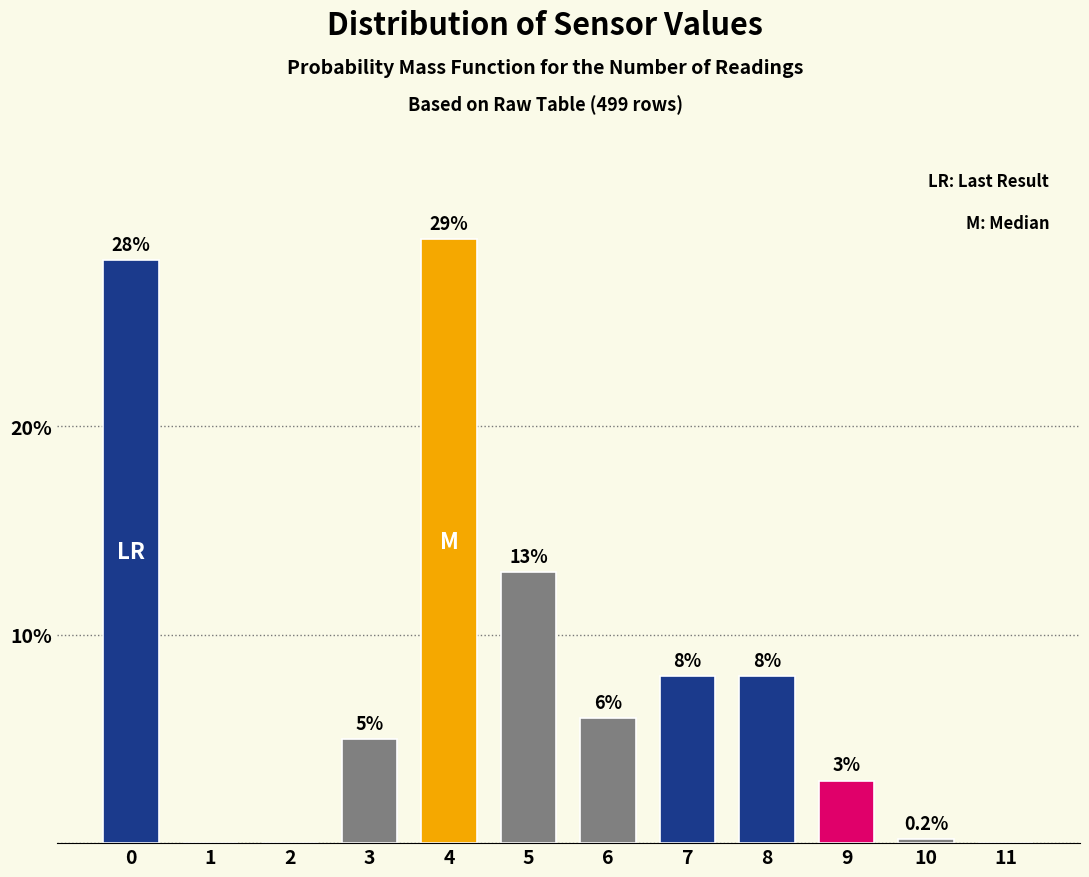

Reading left to right, list all the values displayed in this chart.

0=28.0	1=0.0	2=0.0	3=5.0	4=29.0	5=13.0	6=6.0	7=8.0	8=8.0	9=3.0	10=0.2	11=0.0